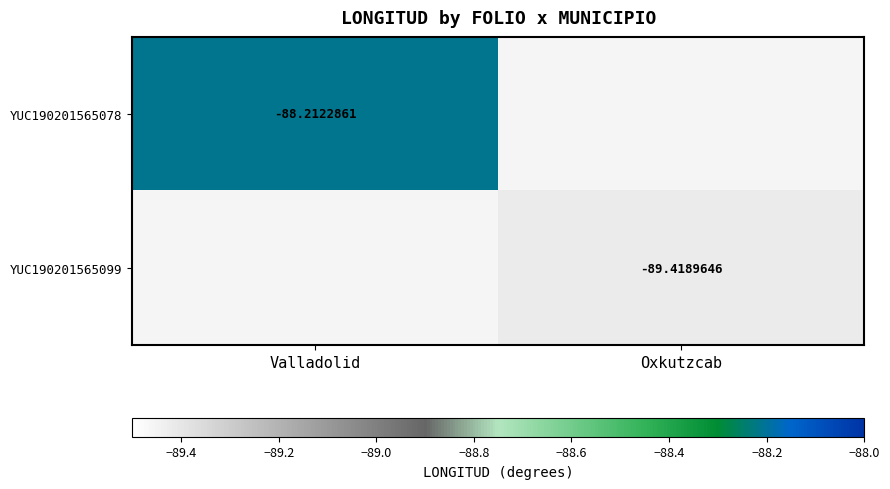

Which has a higher value, Oxkutzcab or Valladolid?

Valladolid